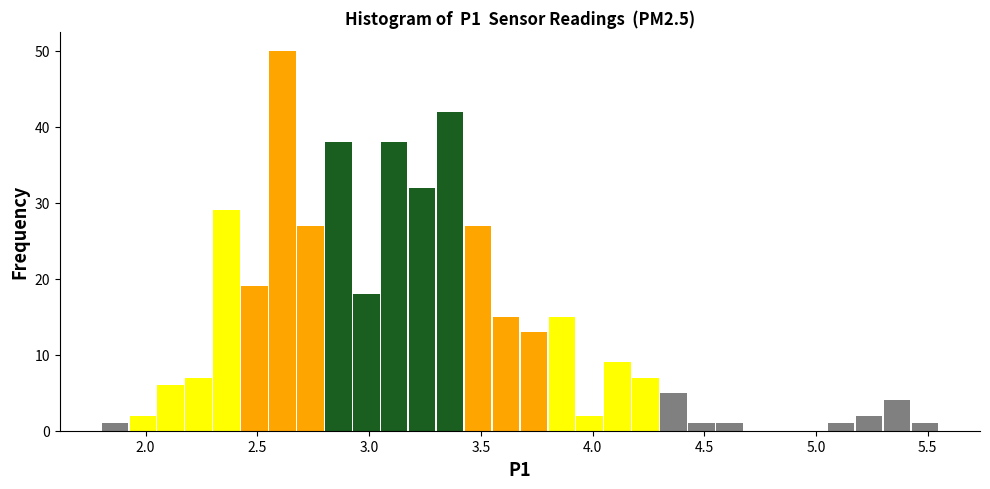

Read against the x-axis, roughly where is the centre of the tallest bar?

2.60